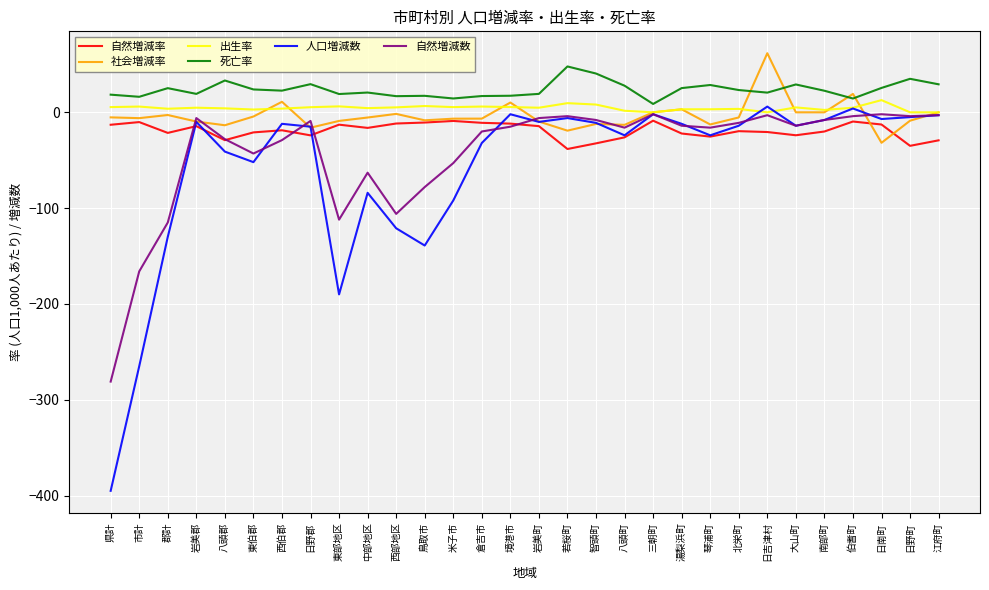

What is the sum of all 人口増減数 values?

-1710.0